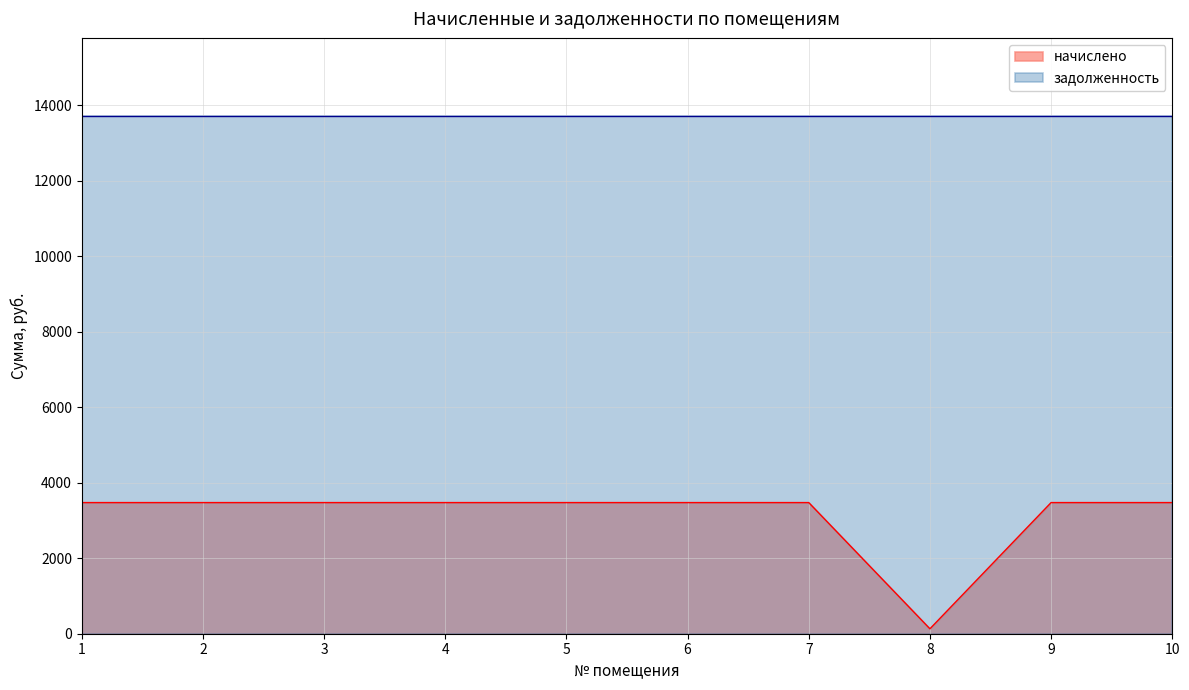

How many points are lower than both their immediate neighbors (excluding endpoints)?

1